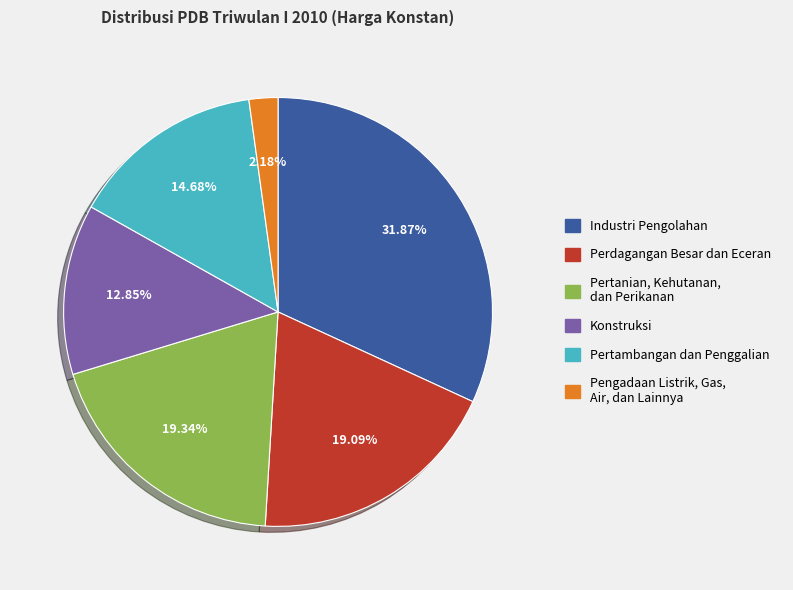

Between Pengadaan Listrik, Gas, Air, dan Lainnya and Konstruksi, which is larger?

Konstruksi